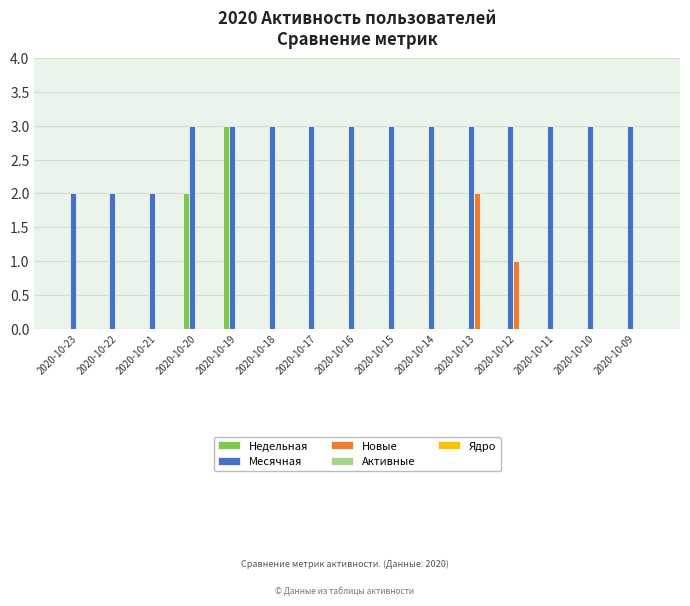

How many categories are shown in the chart?

15